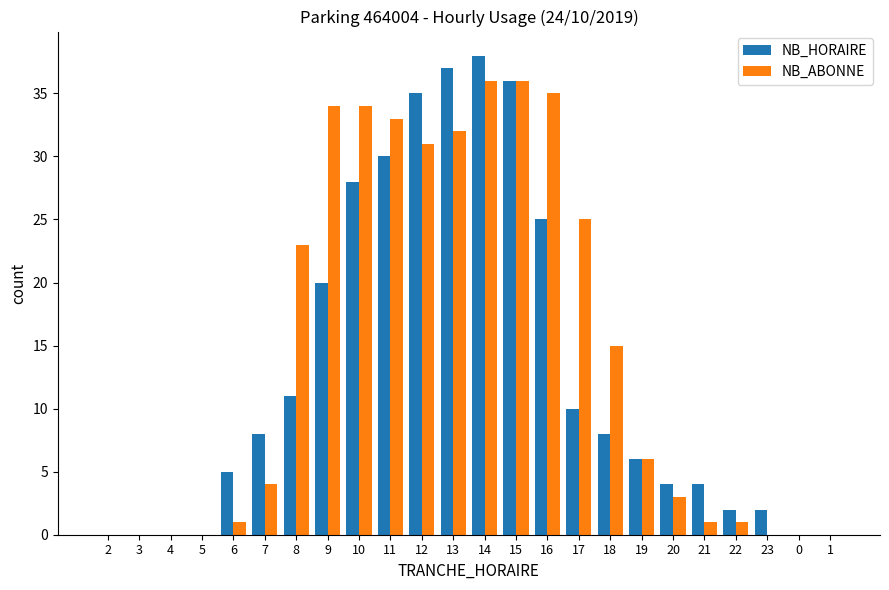

What is the maximum value shown in the chart?

38